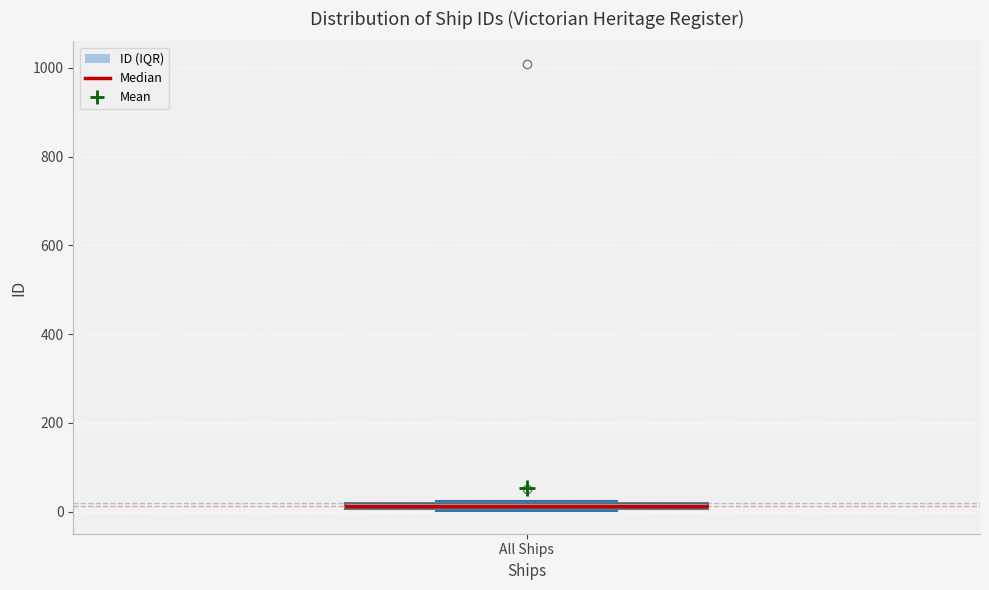

Where is the upper edge of the box for All Ships on the y-axis? The values are not printed on the chart, so give them approximately, as read against the axis.

20